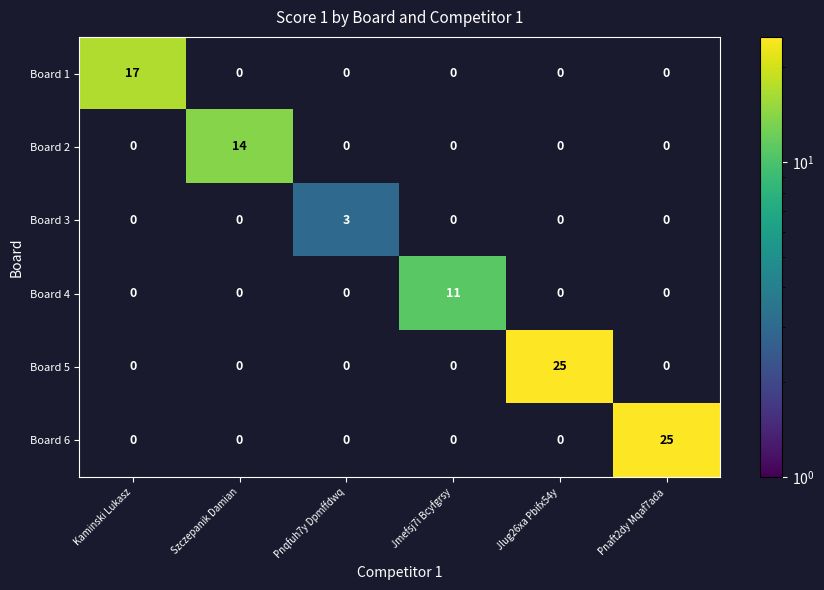

What is the total value across all series at Pnaft2dy Mqaf7ada?

25